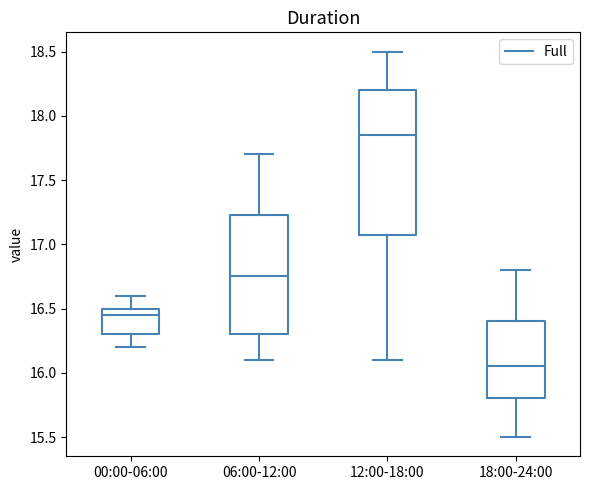

Reading left to right, read every box against the y-axis: the position of its median line, the range the box covers, and the ends of its whiskers. The values are not printed on the chart, so give them approximately, as read against the axis.

00:00-06:00: median 16.45, box 16.30 to 16.50, whiskers 16.20 to 16.60
06:00-12:00: median 16.75, box 16.30 to 17.25, whiskers 16.10 to 17.70
12:00-18:00: median 17.85, box 17.10 to 18.20, whiskers 16.10 to 18.50
18:00-24:00: median 16.05, box 15.80 to 16.40, whiskers 15.50 to 16.80